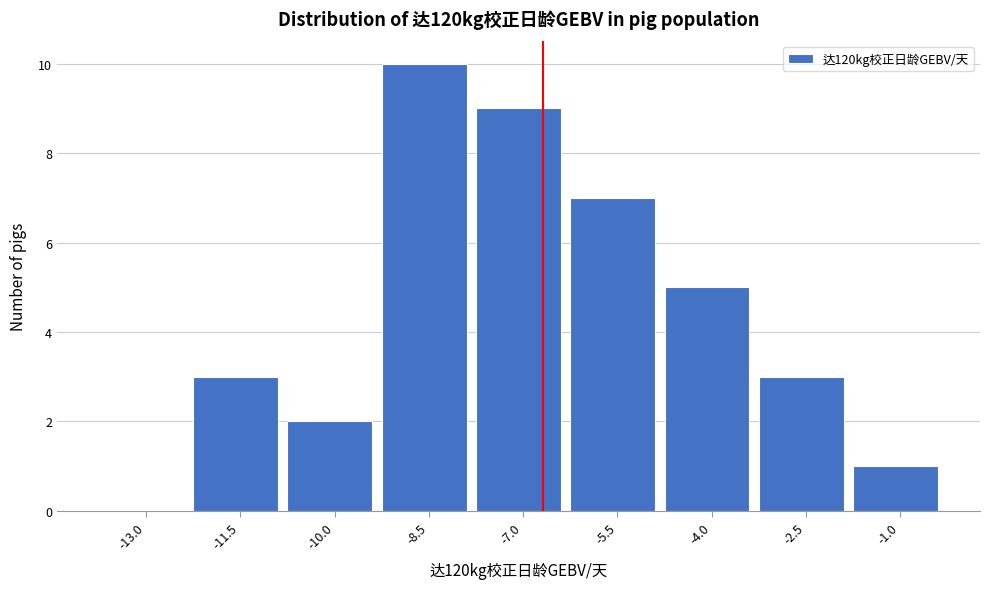

Reading left to right, extract all data points from this chart.

-13.0=0	-11.5=3	-10.0=2	-8.5=10	-7.0=9	-5.5=7	-4.0=5	-2.5=3	-1.0=1